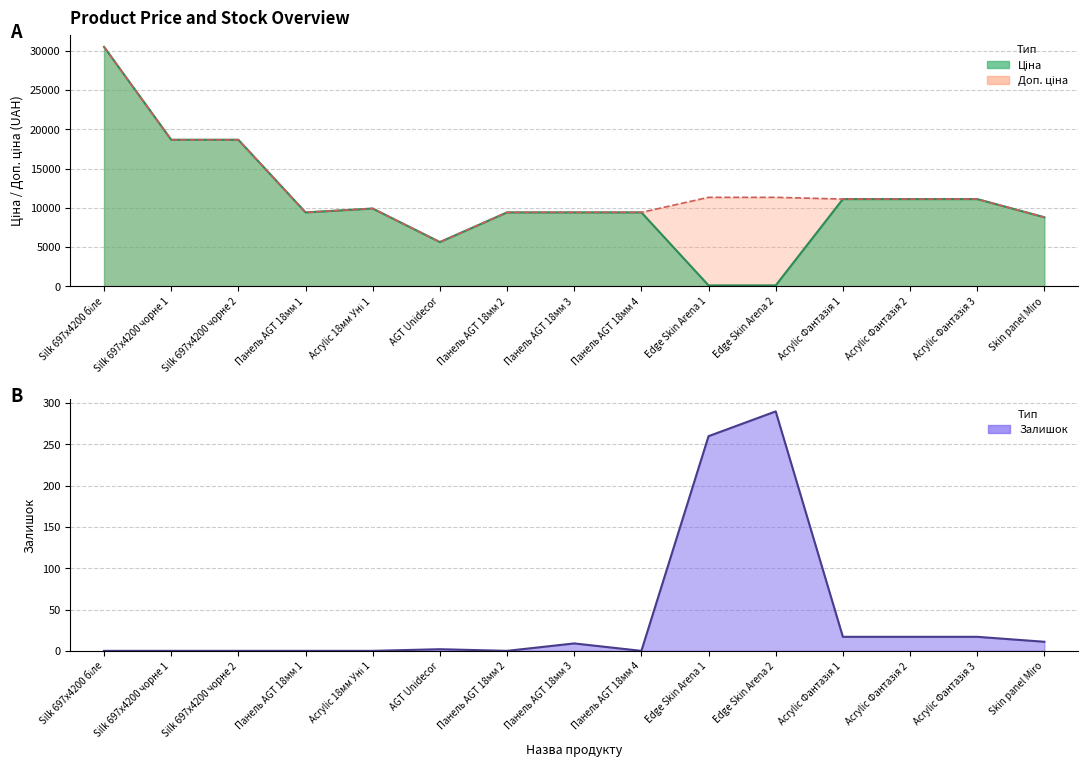

How many lines are shown in the chart?

3